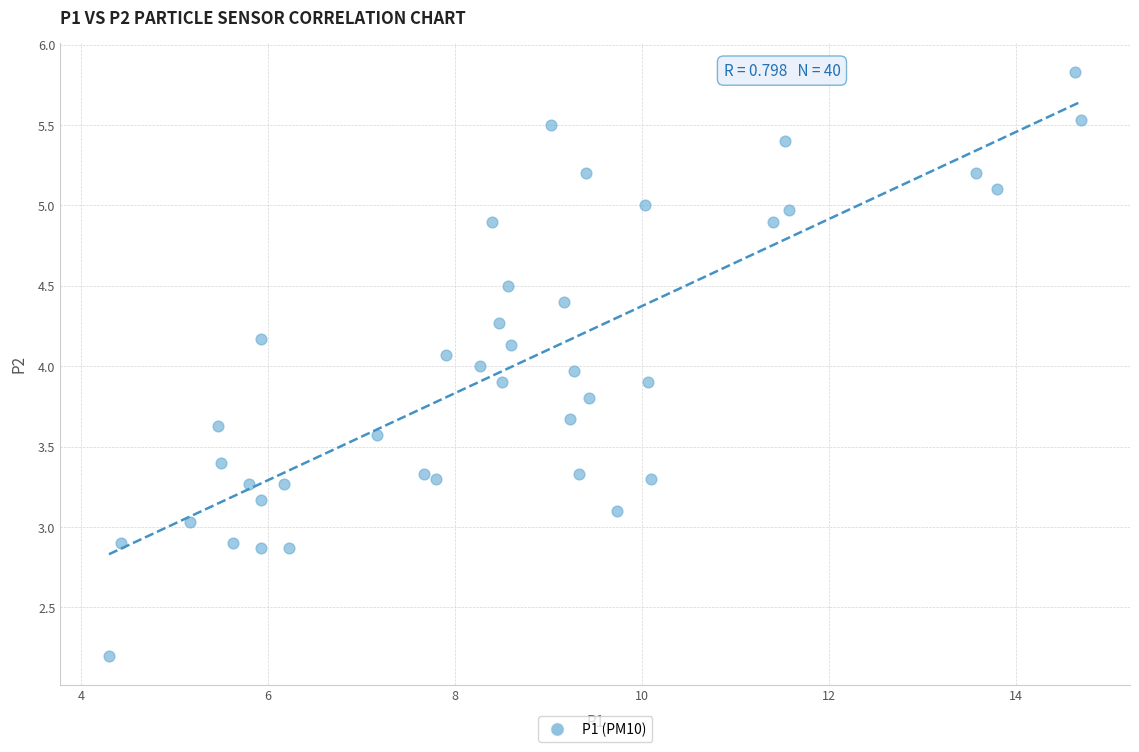

What is the range of Y values (max minus min)?

3.6